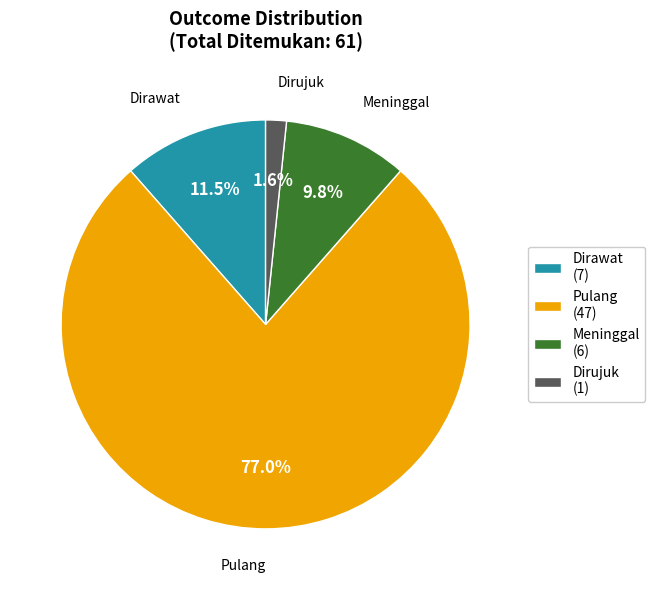

Between Meninggal (6) and Pulang (47), which is larger?

Pulang (47)